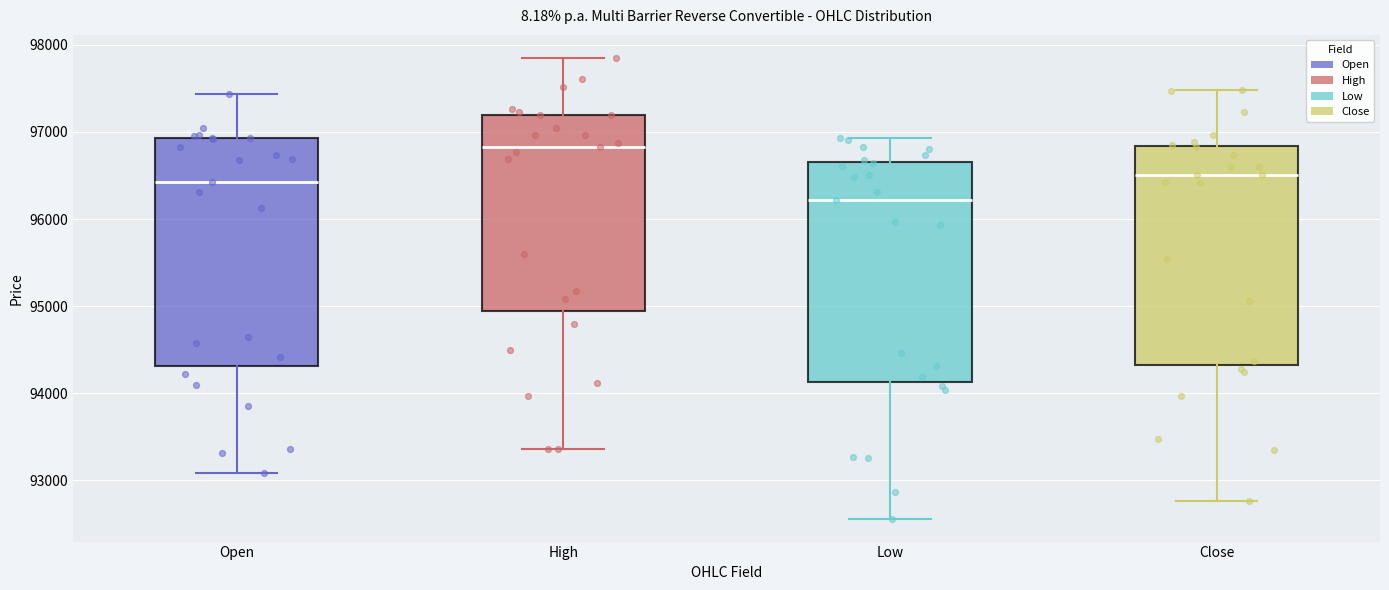

Where is the lower edge of the box for High on the y-axis? The values are not printed on the chart, so give them approximately, as read against the axis.

94900